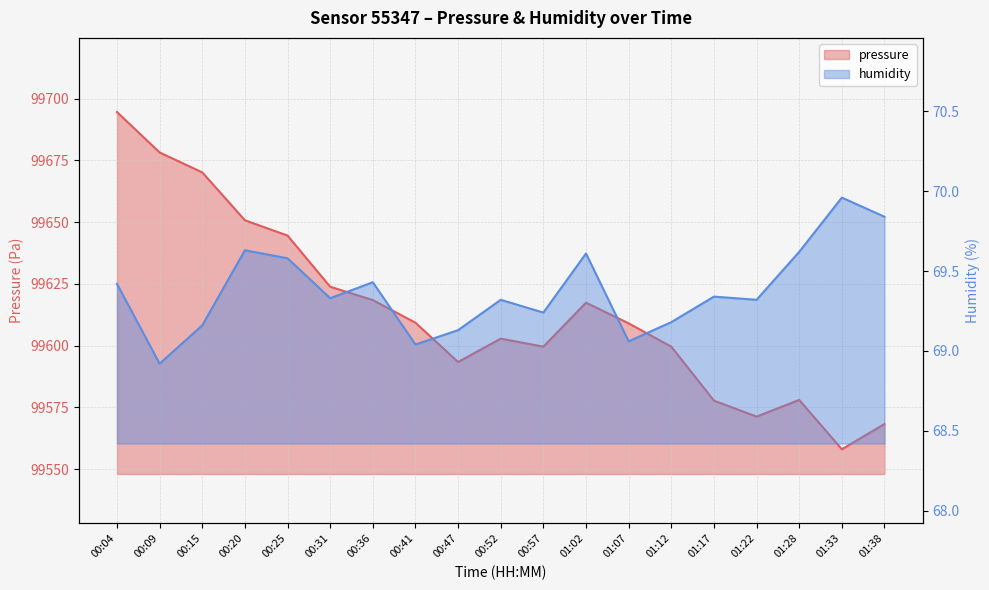

List the labels in order of humidity value, smallest first.

00:09, 00:41, 01:07, 00:47, 00:15, 01:12, 00:57, 00:52, 01:22, 00:31, 01:17, 00:04, 00:36, 00:25, 01:02, 01:28, 00:20, 01:38, 01:33